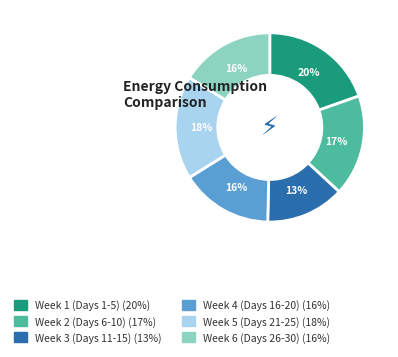

Is there any slice that represents more than half of the pie?

No